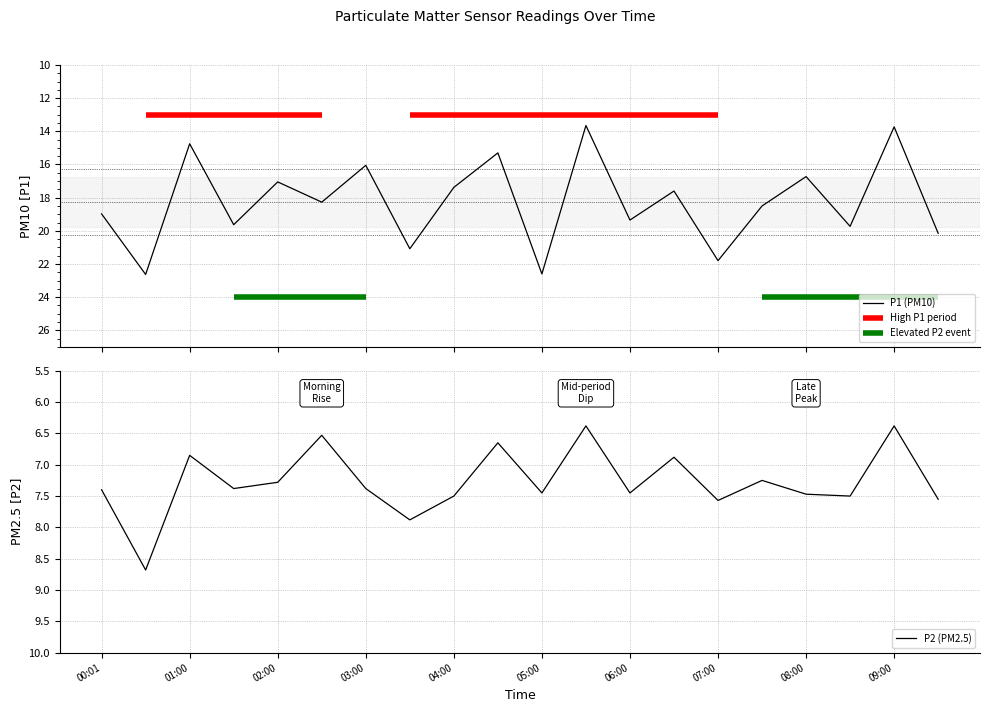

Is it true that P2 (PM2.5) equals 7.4 at 03:00?

True